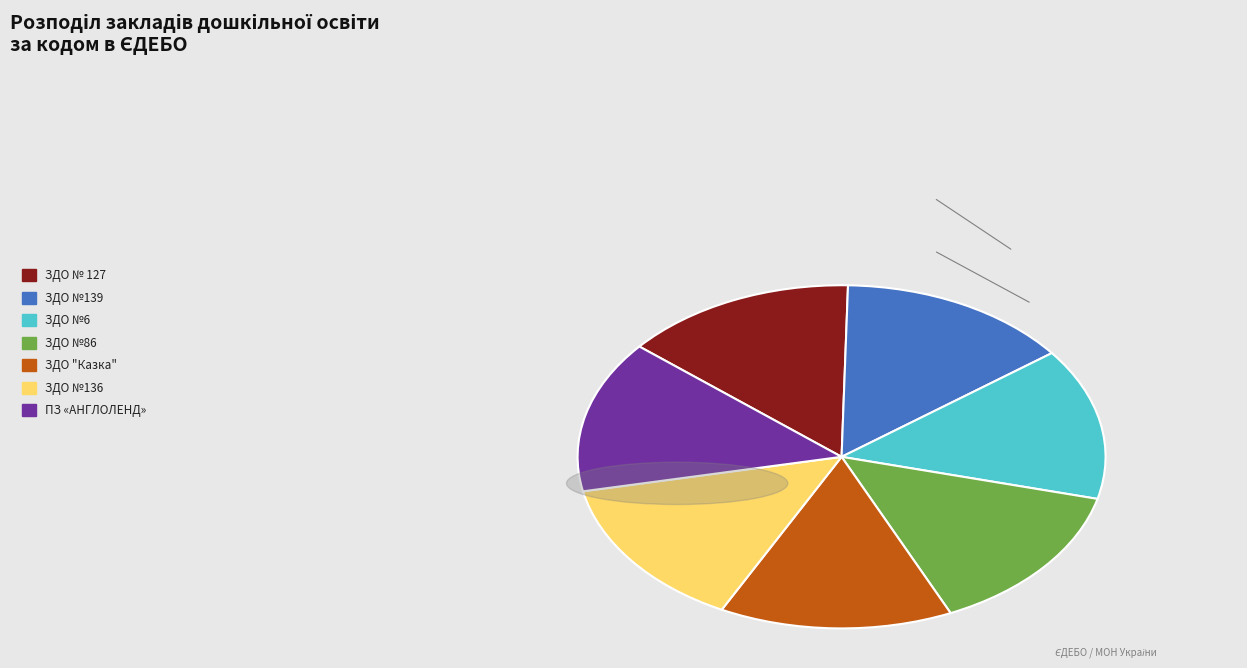

Does any single category account for the majority?

No